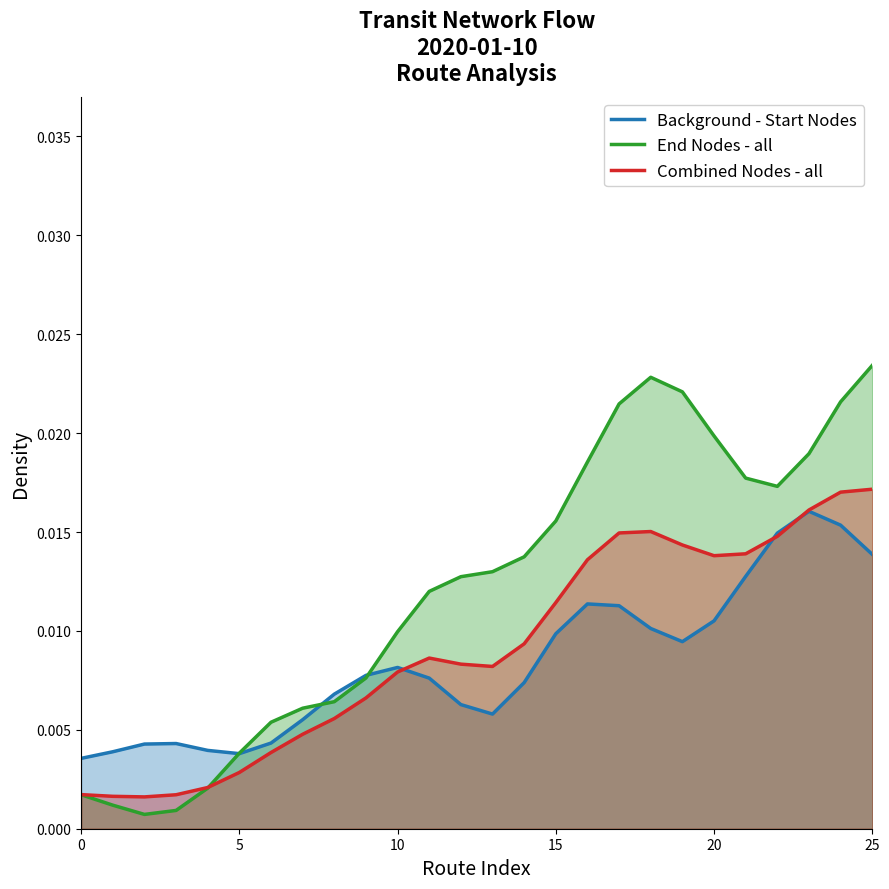

Is it true that Combined Nodes - all equals 0.0 at 22?

True